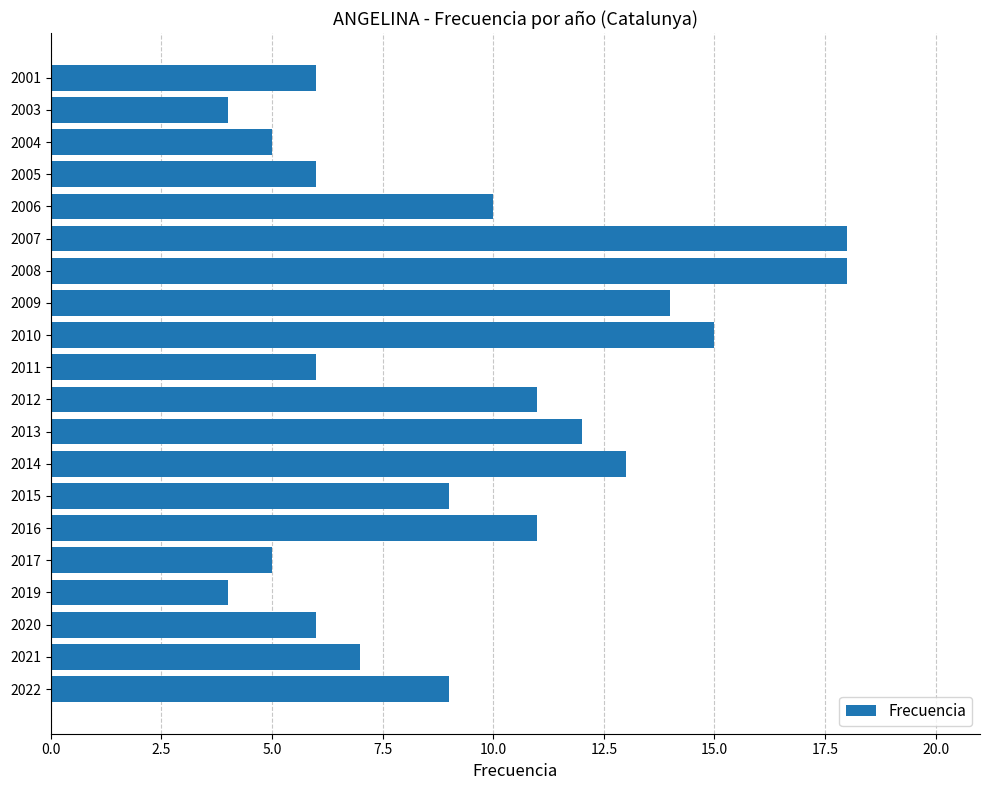

Reading bottom to top, list all the values displayed in this chart.

2022=9	2021=7	2020=6	2019=4	2017=5	2016=11	2015=9	2014=13	2013=12	2012=11	2011=6	2010=15	2009=14	2008=18	2007=18	2006=10	2005=6	2004=5	2003=4	2001=6